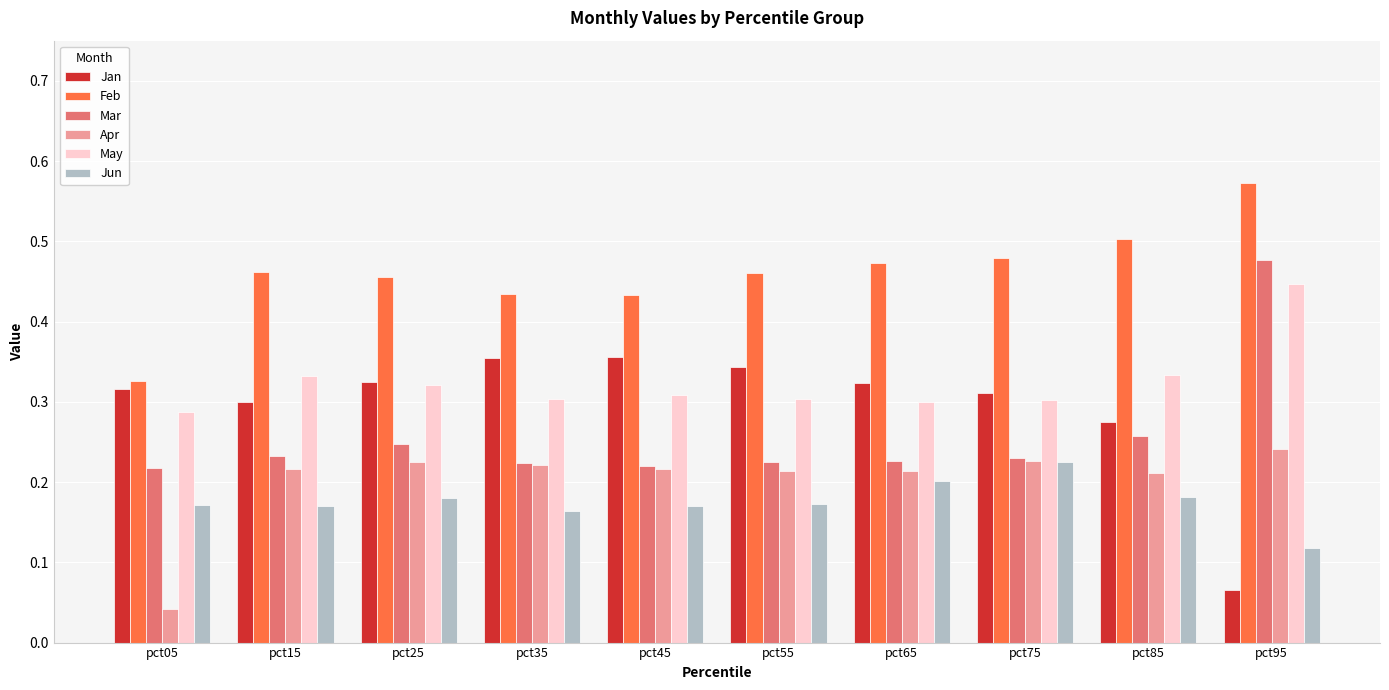

The value of Jun at pct65 is 0.2. True or false?

True